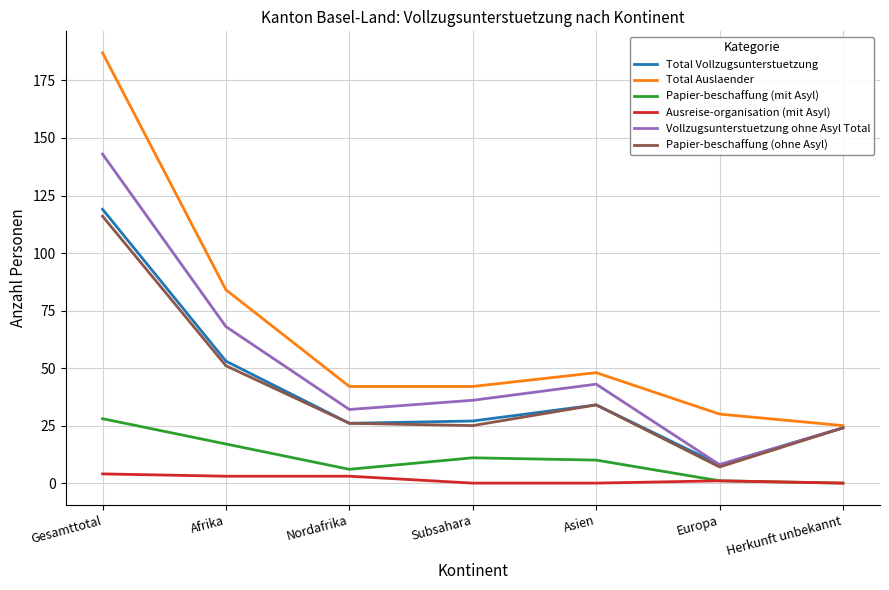

What is the difference between the Papier-beschaffung (ohne Asyl) values at Asien and Afrika?

17